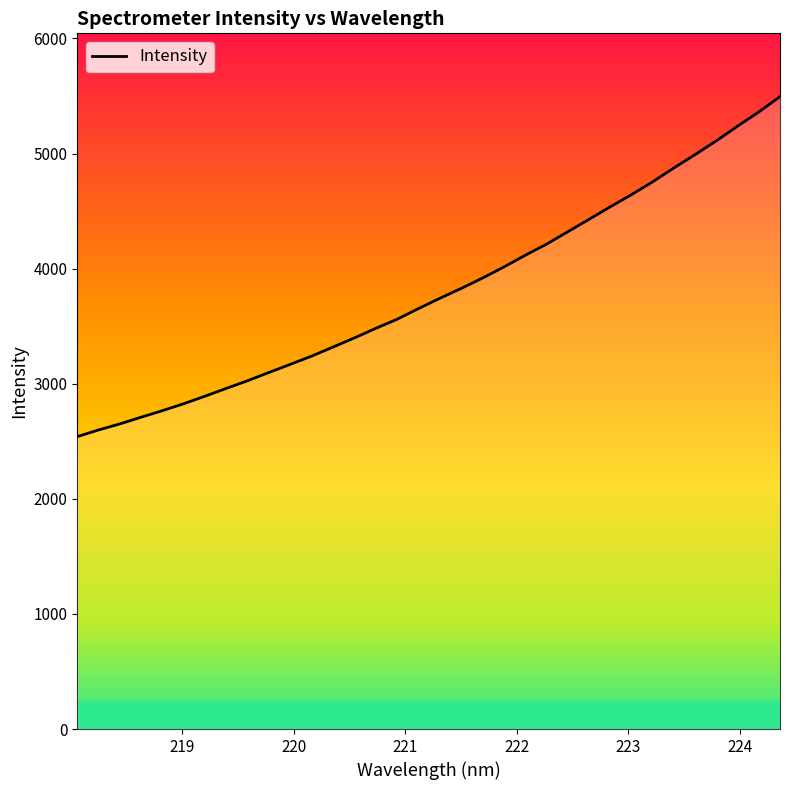

Does the chart display data point markers on the line(s)?

No